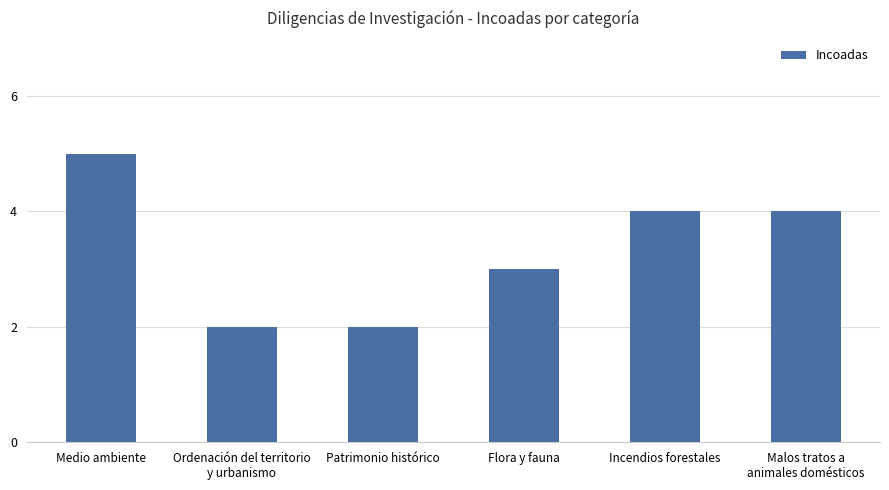

Count the values in the range 2 to 4.

5